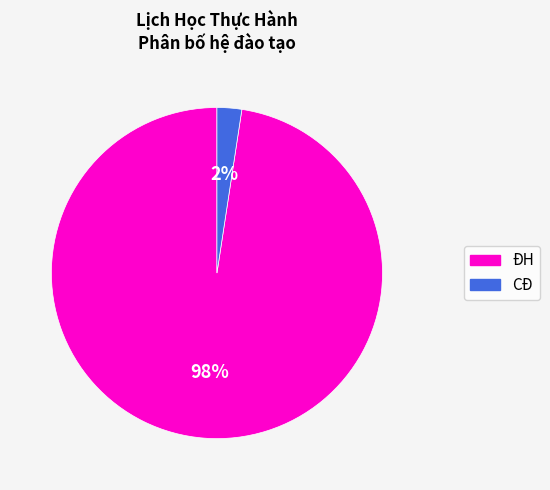

Is the sum of ĐH and CĐ greater than half?

Yes